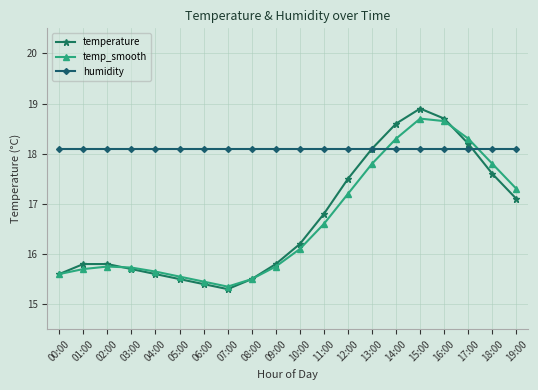

Which series has the largest total across all categories?

humidity